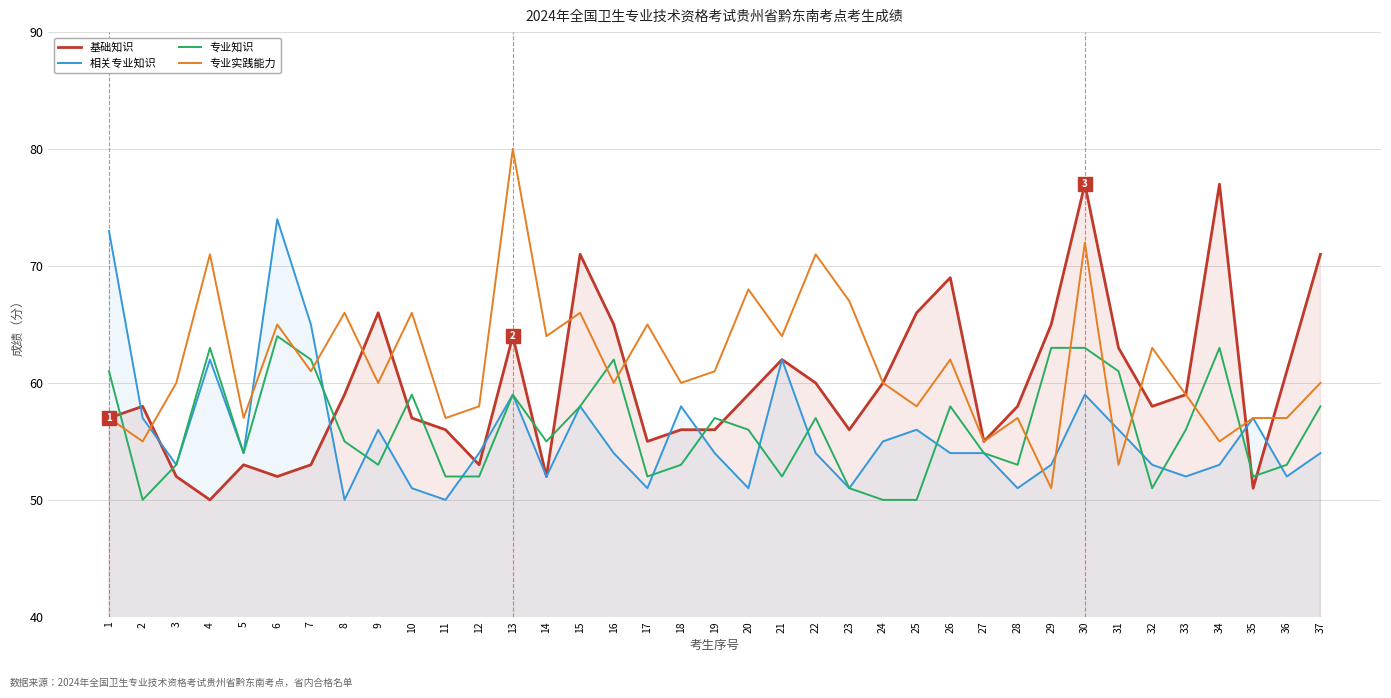

The 专业实践能力 series shows 97 at 18. True or false?

False